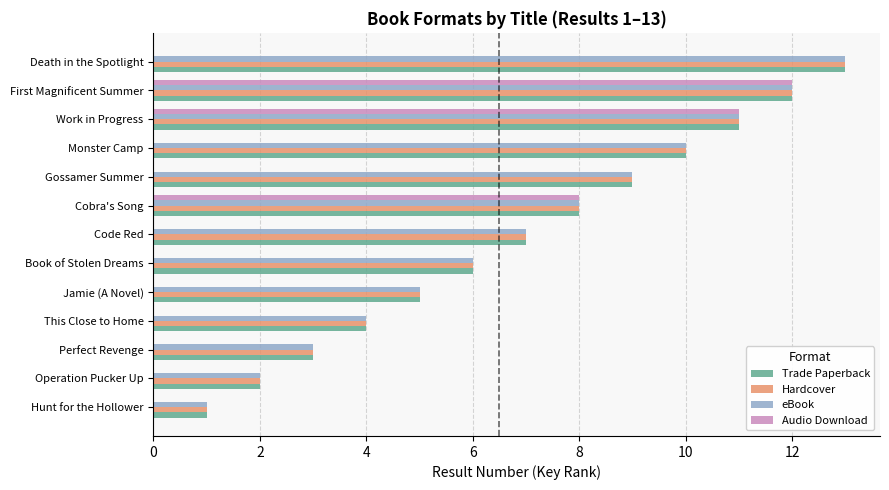

True or false: eBook has a value of 5 at Jamie (A Novel).

True